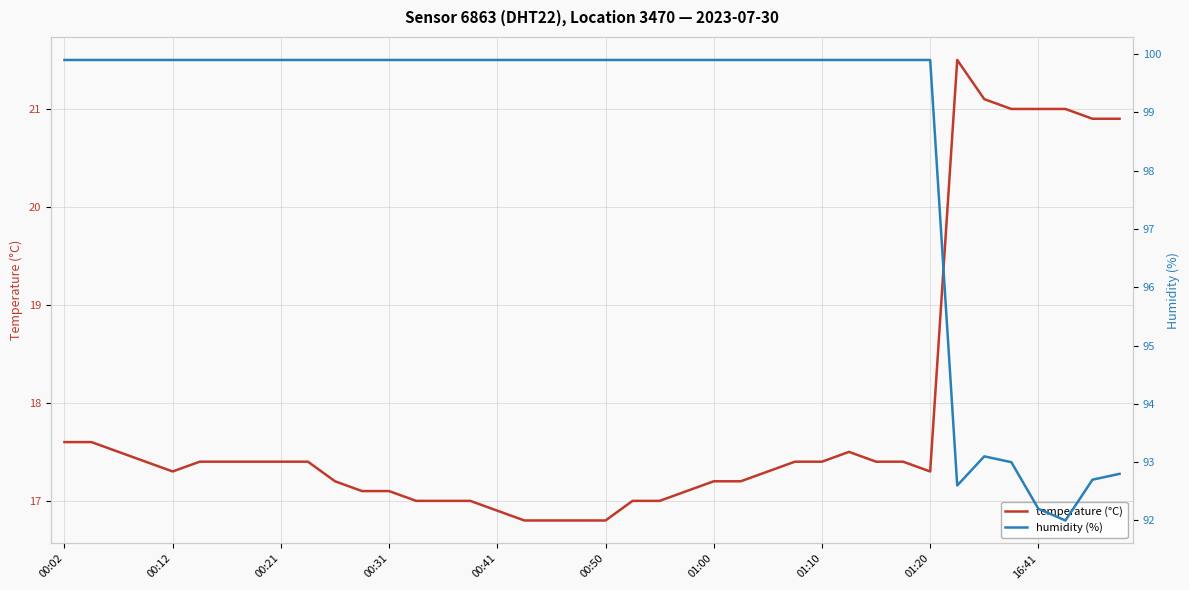

Reading left to right, extract all data points from this chart.

temperature (°C): 17.6	17.6	17.5	17.4	17.3	17.4	17.4	17.4	17.4	17.4	17.2	17.1	17.1	17.0	17.0	17.0	16.9	16.8	16.8	16.8	16.8	17.0	17.0	17.1	17.2	17.2	17.3	17.4	17.4	17.5	17.4	17.4	17.3	21.5	21.1	21.0	21.0	21.0	20.9	20.9
humidity (%): 99.9	99.9	99.9	99.9	99.9	99.9	99.9	99.9	99.9	99.9	99.9	99.9	99.9	99.9	99.9	99.9	99.9	99.9	99.9	99.9	99.9	99.9	99.9	99.9	99.9	99.9	99.9	99.9	99.9	99.9	99.9	99.9	99.9	92.6	93.1	93.0	92.2	92.0	92.7	92.8